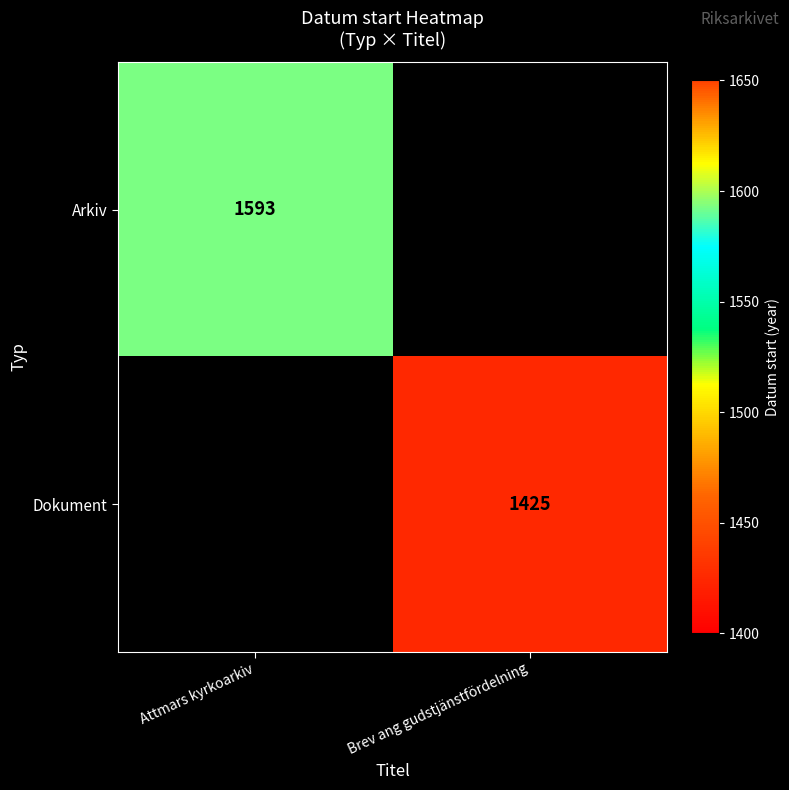

How many data points does each series have?

2